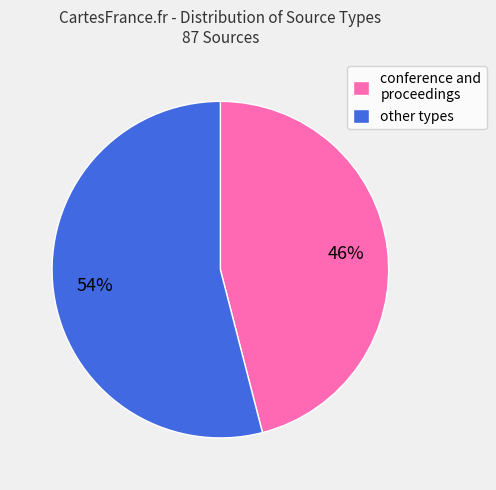

Do conference and proceedings and other types together represent more than half of the pie?

Yes